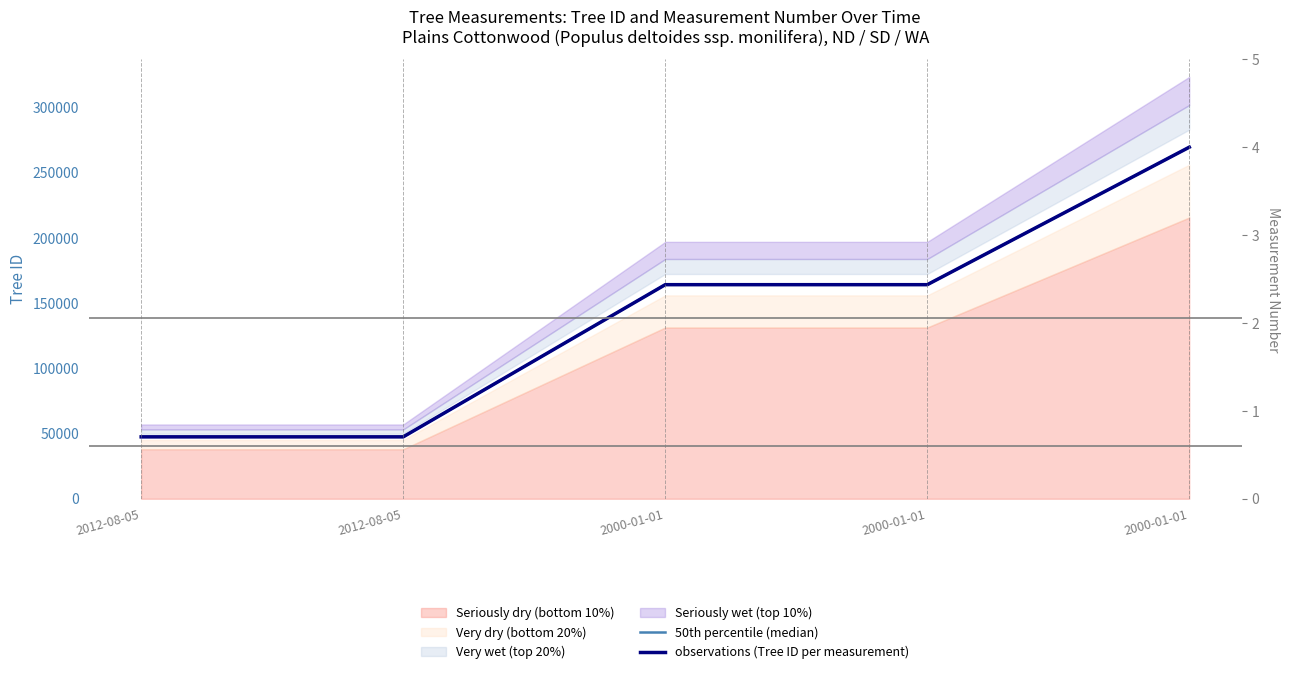

At which label is observations (Tree ID per measurement) closest to 158536?

2000-01-01